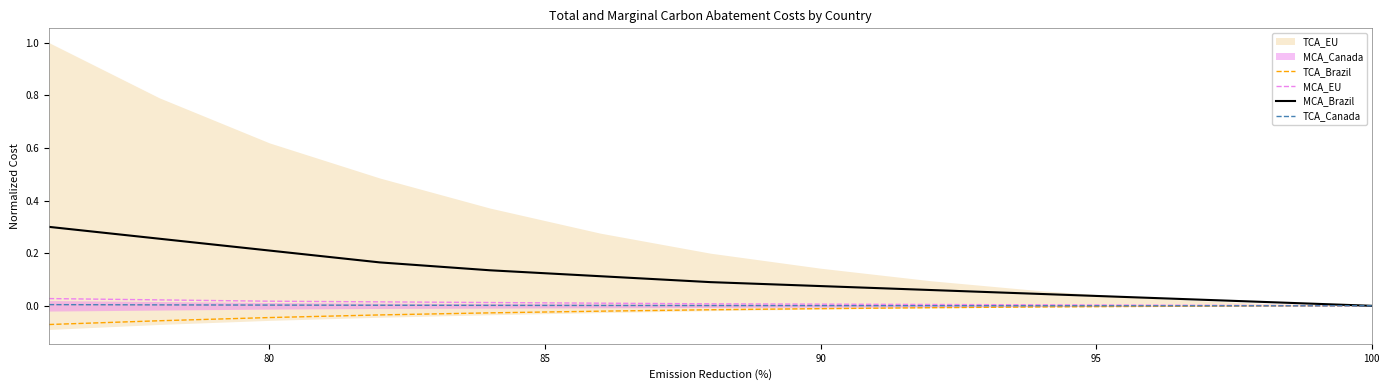

The value of MCA_Brazil at 100 is 0.0. True or false?

True